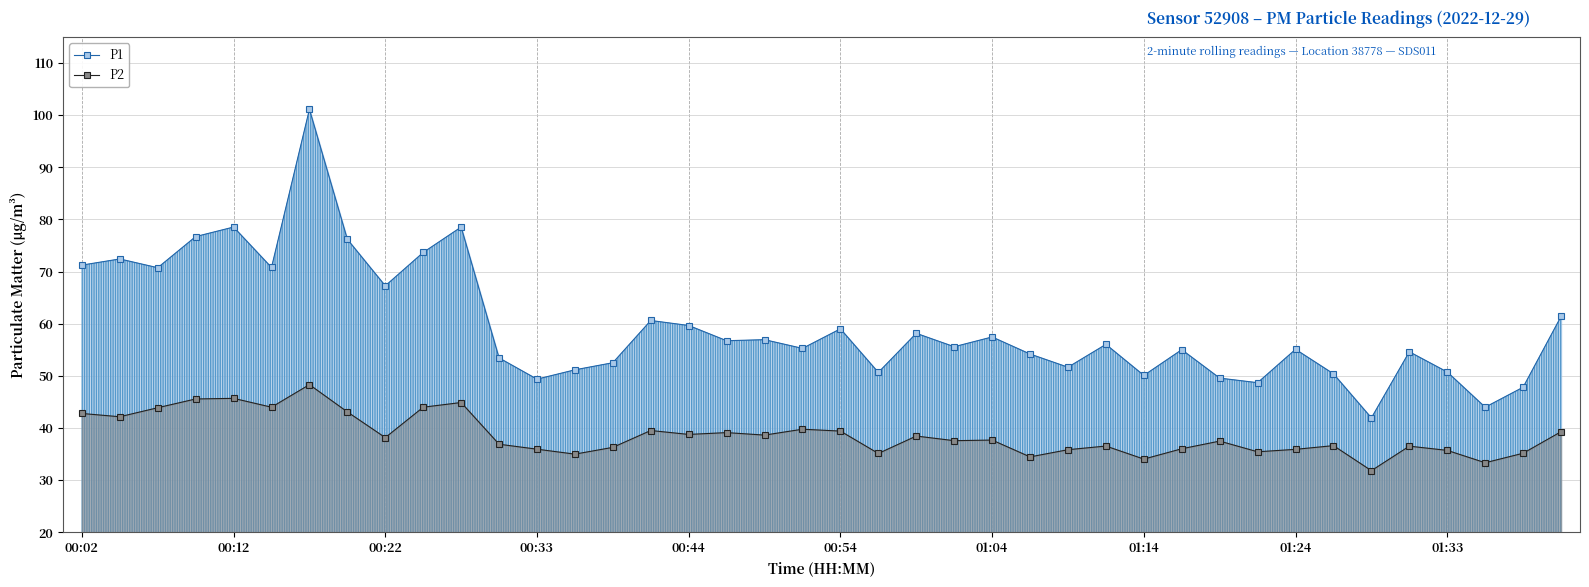

At which label is P2 closest to 40?

19